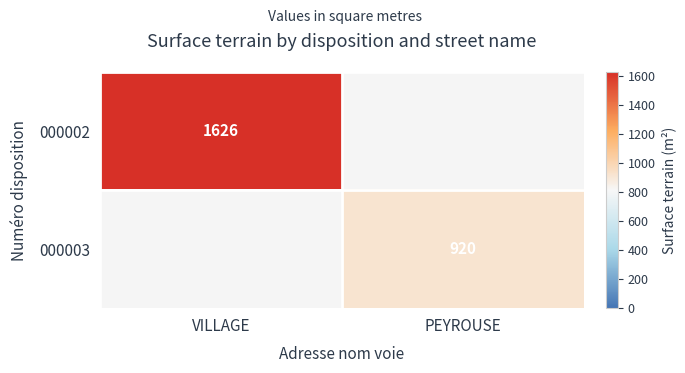

The 000002 series shows 705 at VILLAGE. True or false?

False